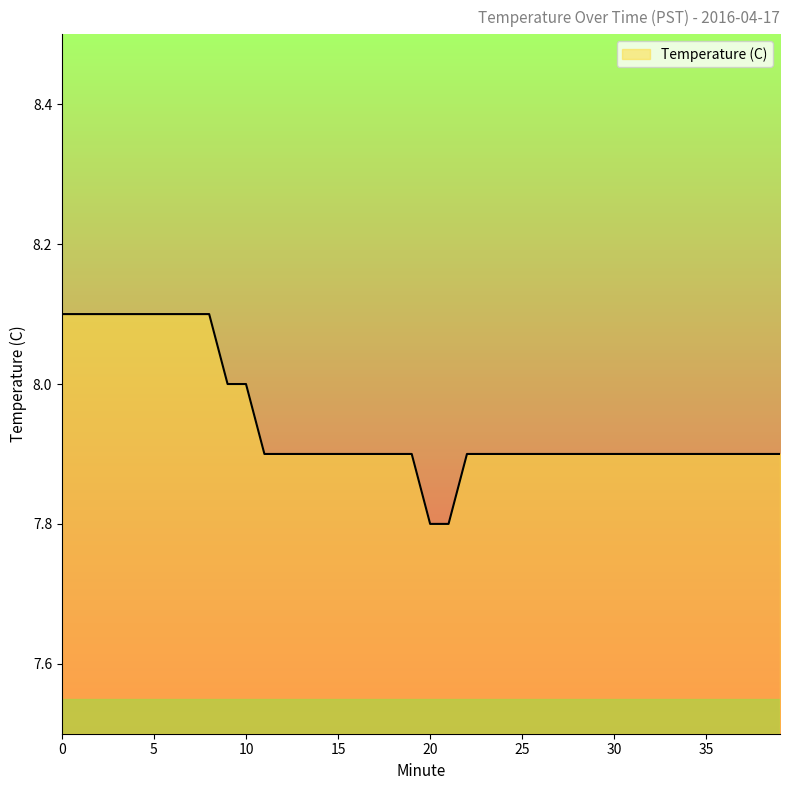

How many categories are shown in the chart?

40